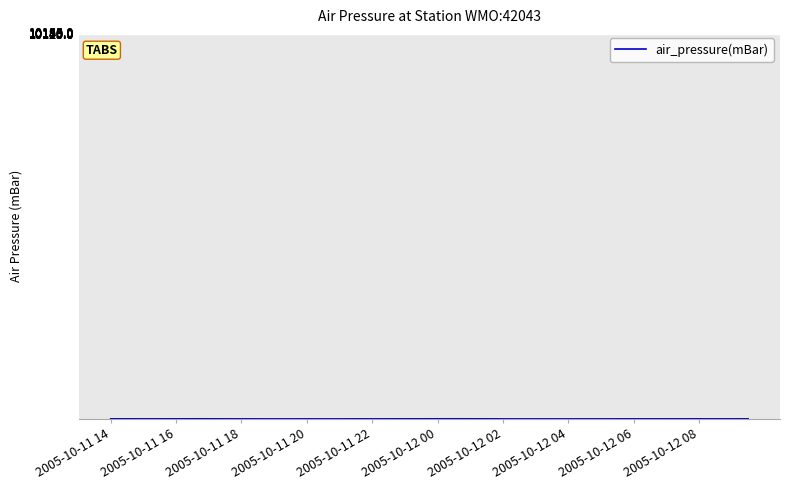

What is the minimum value shown in the chart?

1012.0